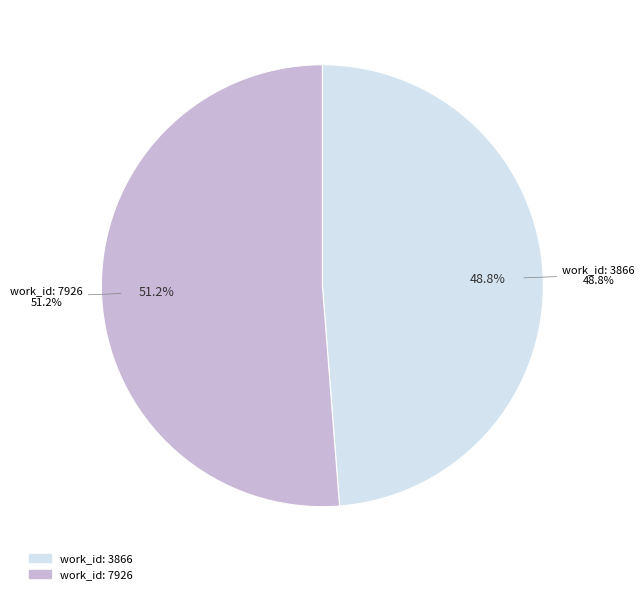

Which has a higher value, work_id: 7926 or work_id: 3866?

work_id: 7926